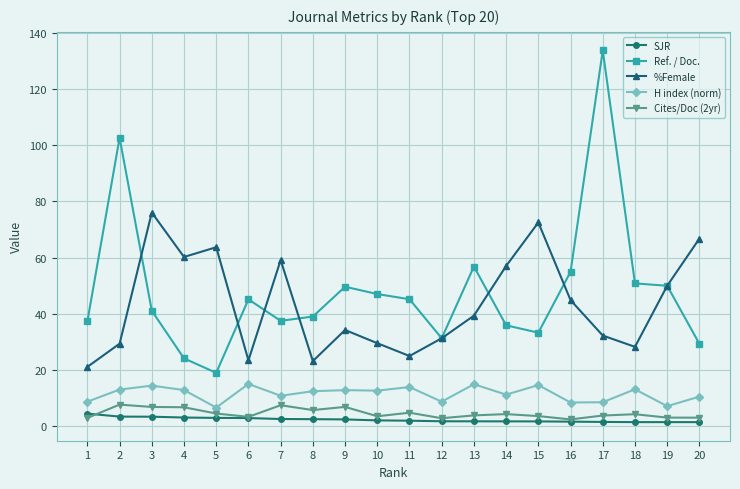

The %Female series shows 12.9 at 13. True or false?

False